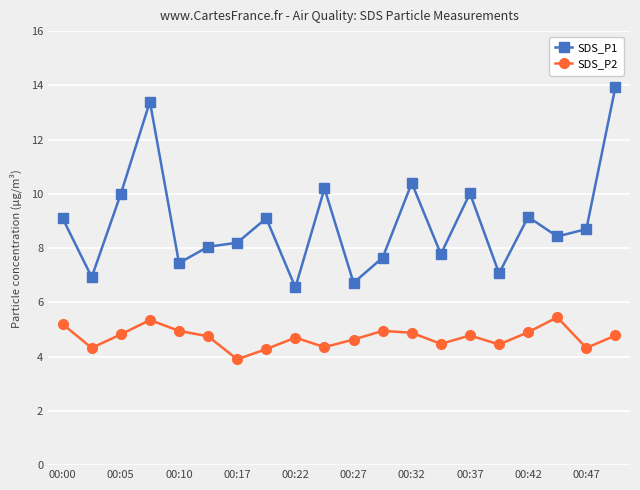

True or false: SDS_P1 has more than 0 interior local peaks.

True